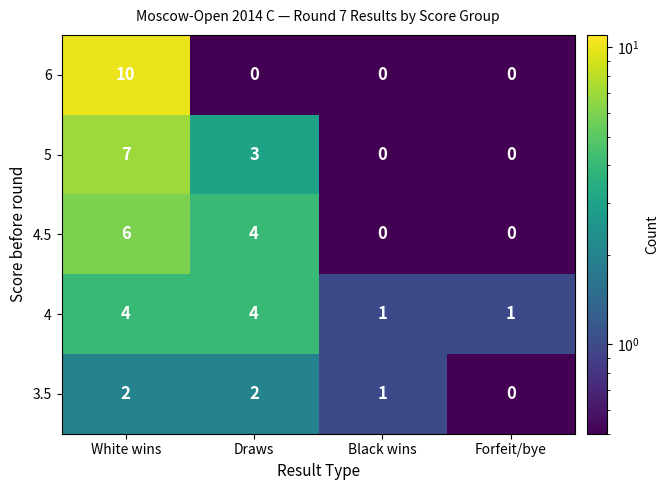

Is the value of 3.5 at Black wins greater than the value of 6 at Draws?

Yes